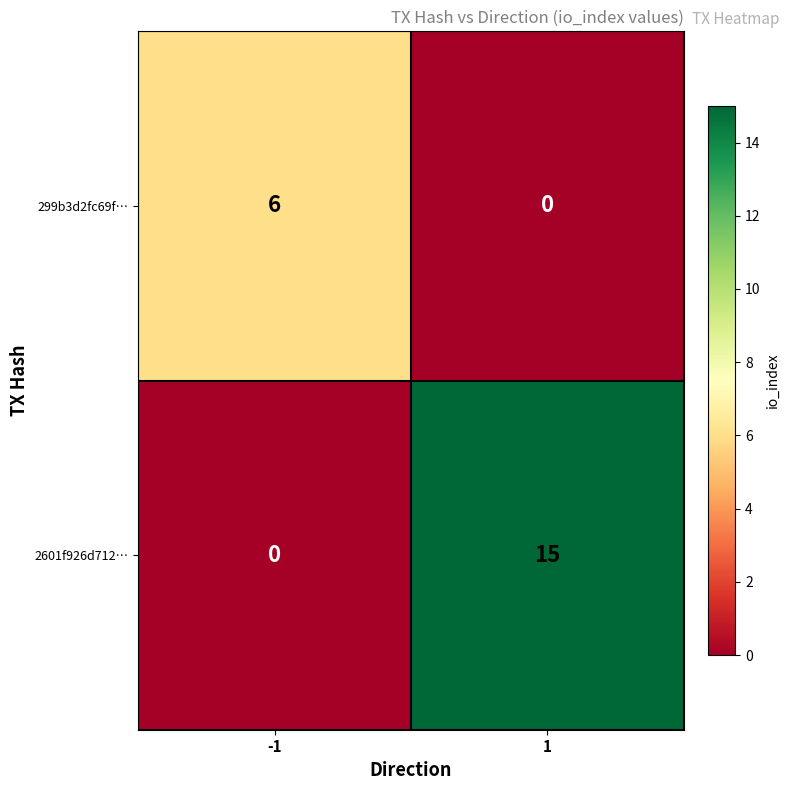

What is the maximum value shown in the chart?

15